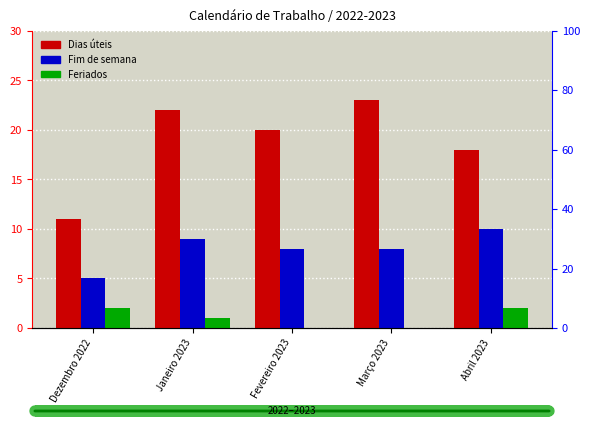

Is it true that Fim de semana equals 1 at Dezembro 2022?

False